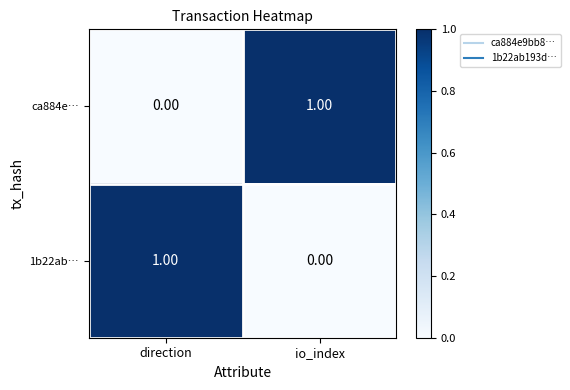

Count the number of data series in this chart.

2